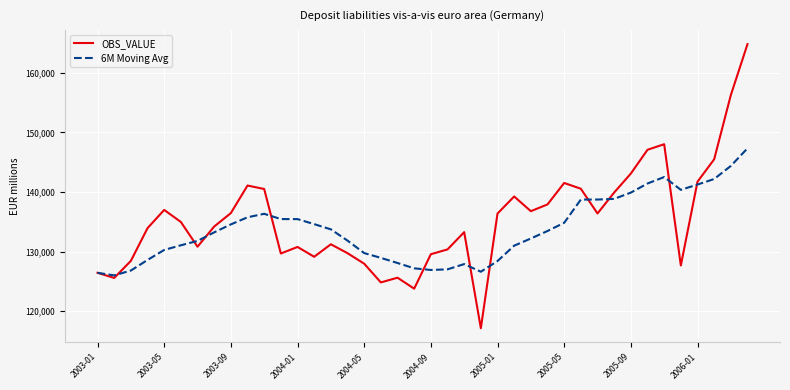

What is the average value of the 6M Moving Avg series?

133741.3